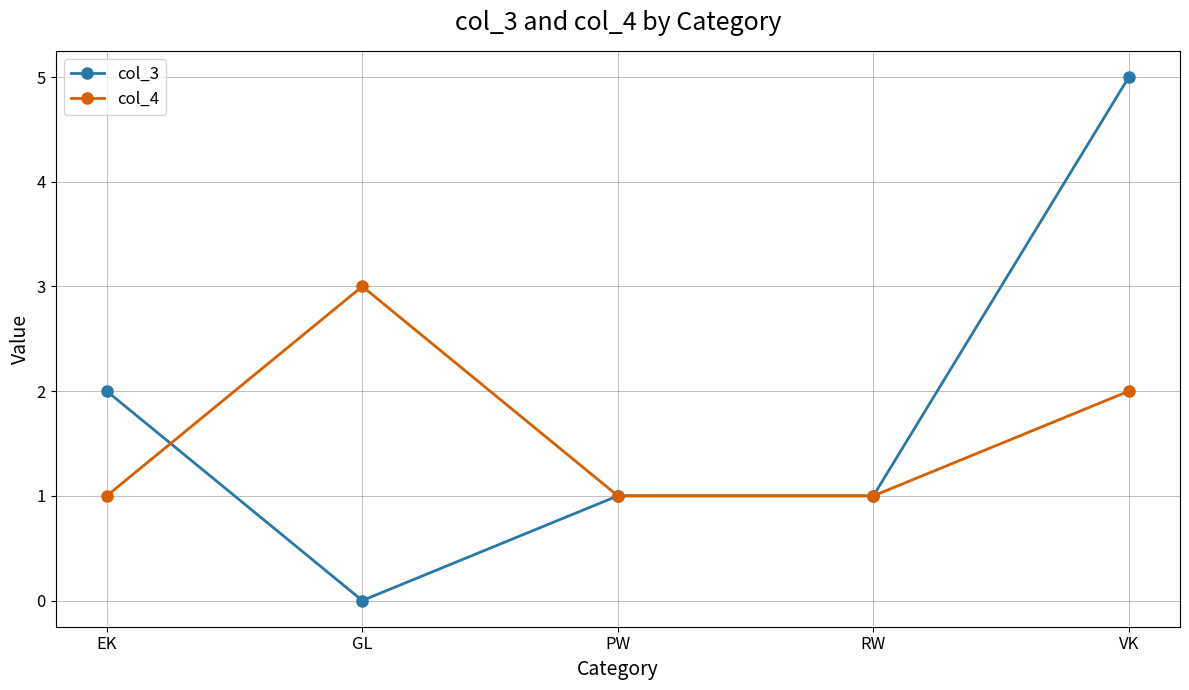

True or false: col_4 has more than 2 points higher than both neighbors.

False